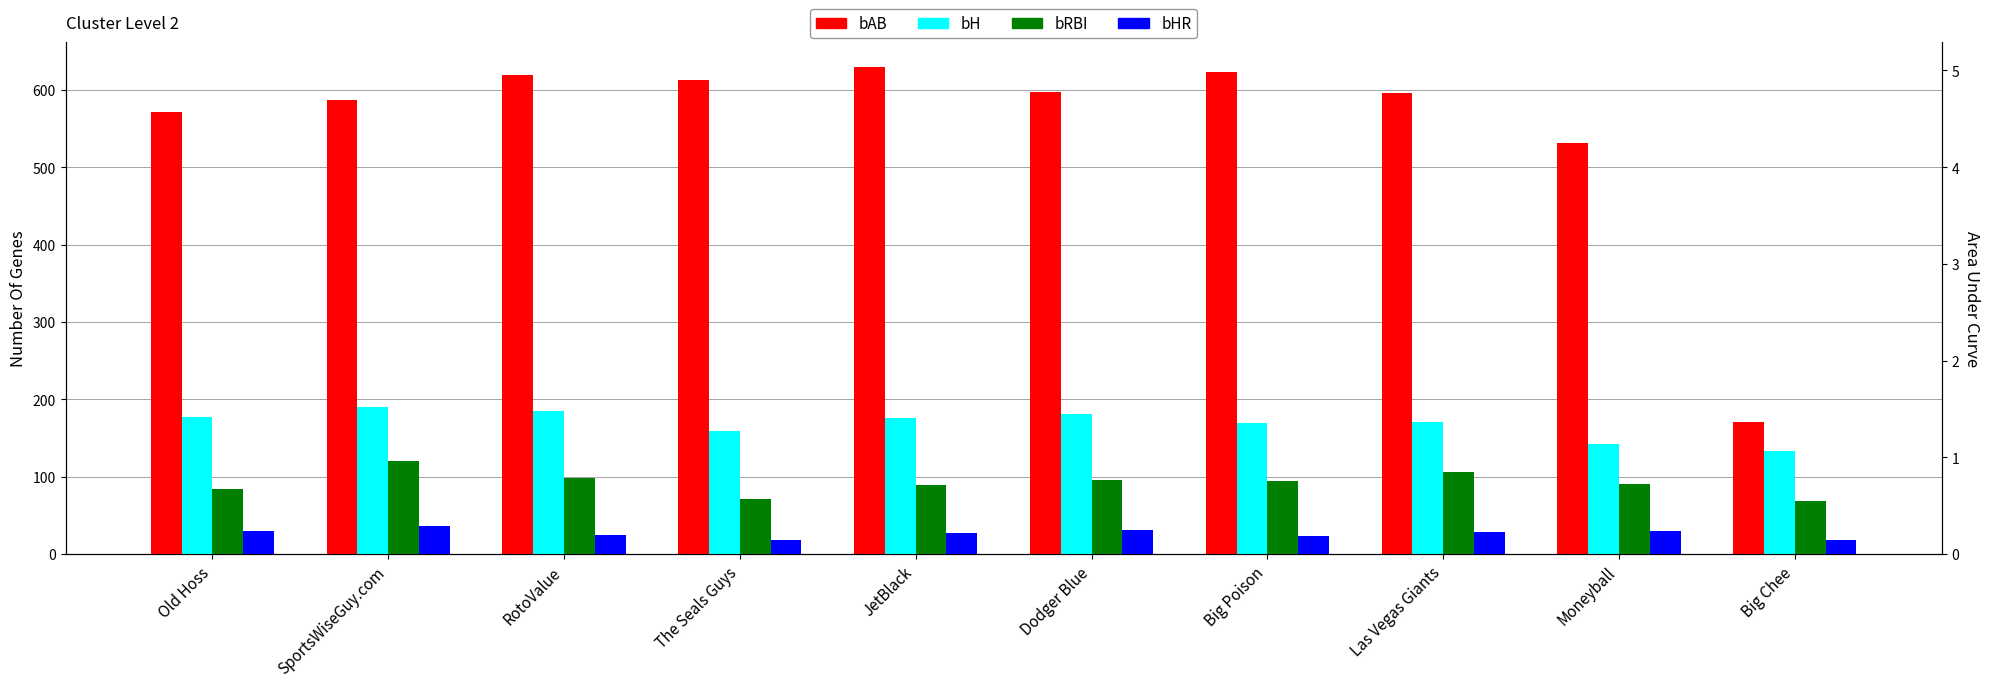

What is the spread (max minus min) of values at Dodger Blue?

565.7